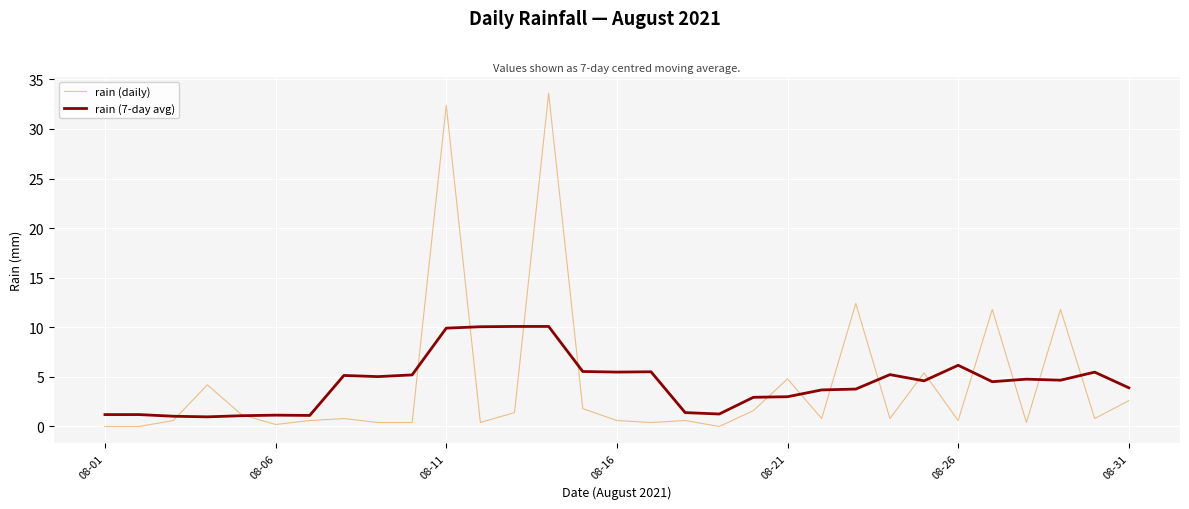

Which series has the widest spread of values?

rain (daily)